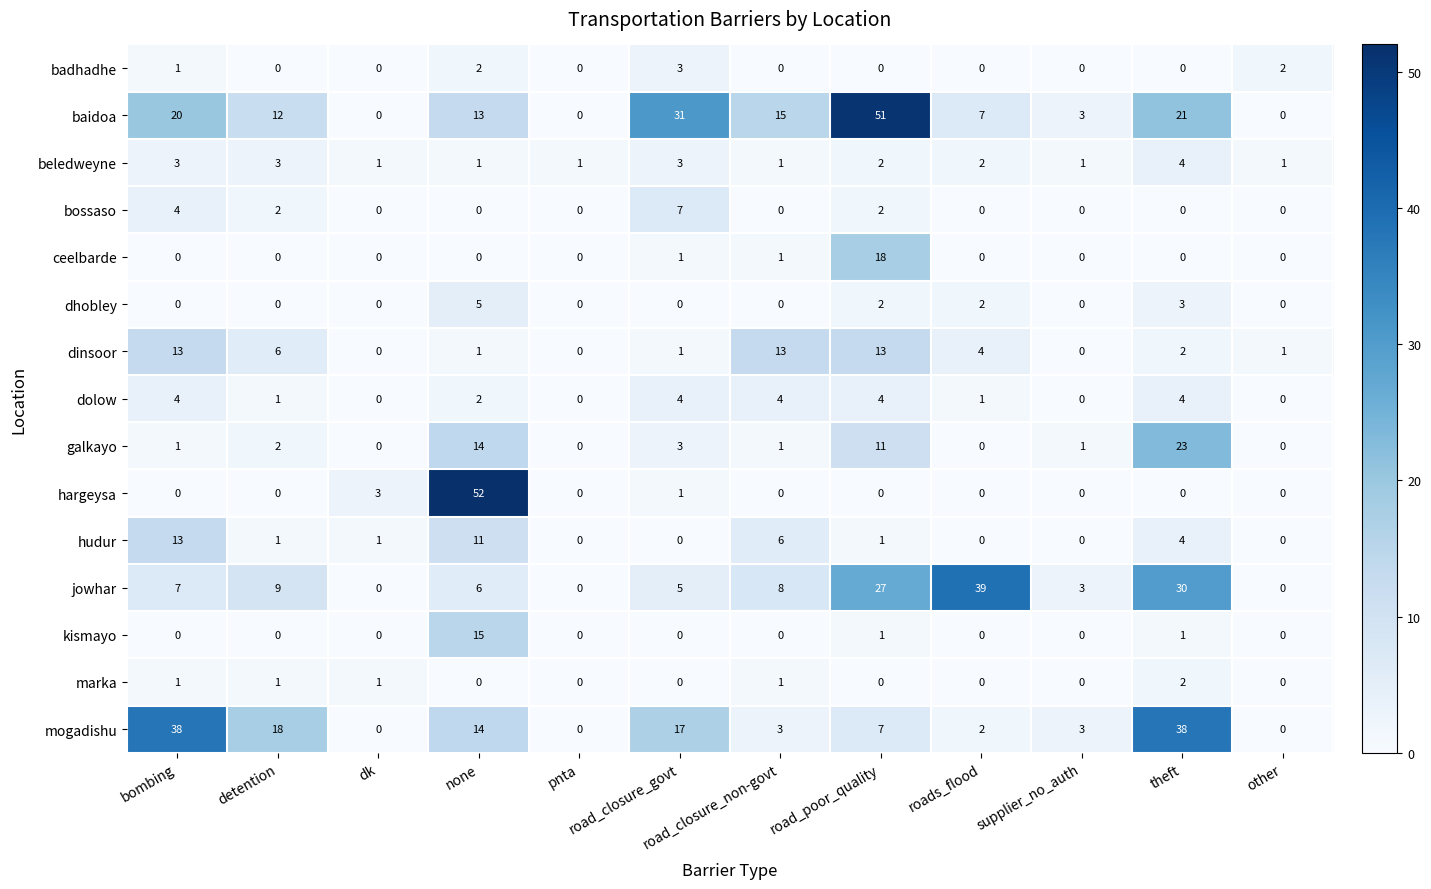

What is the sum of the mogadishu values at road_closure_non-govt and none?

17